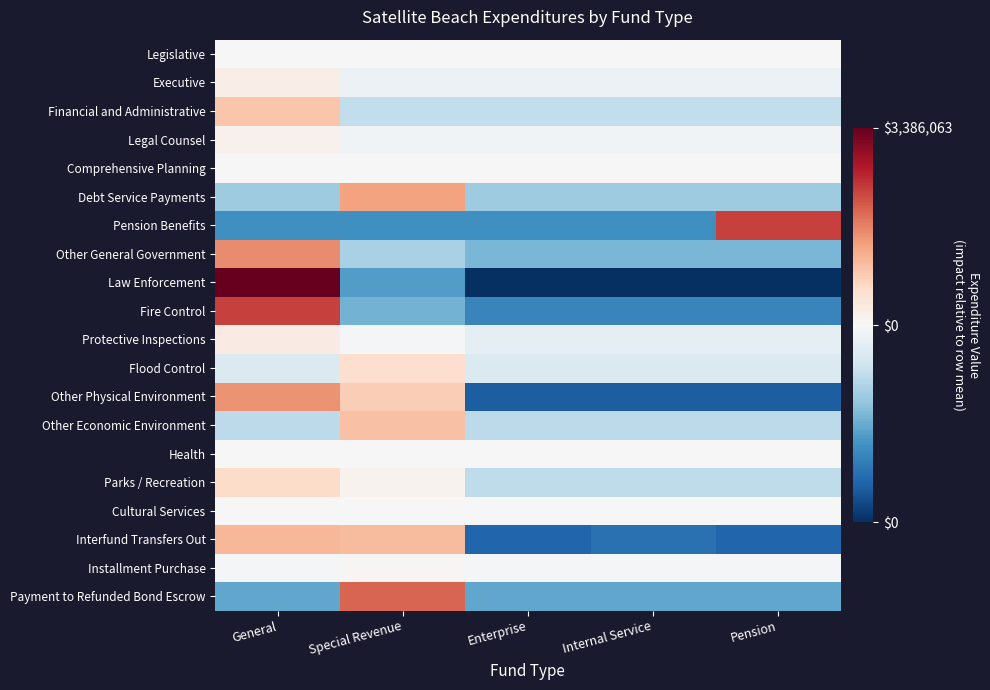

Which series has the largest range (max minus min)?

Law Enforcement